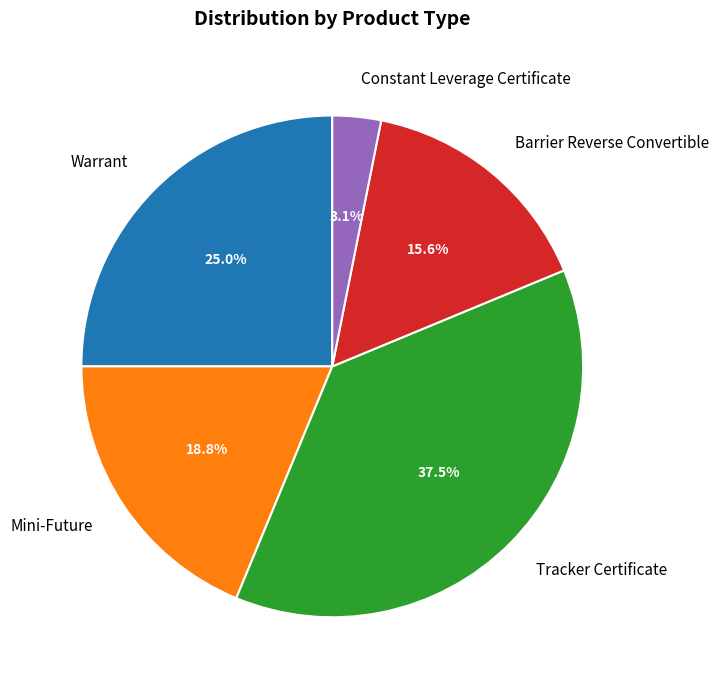

What percentage do Warrant and Tracker Certificate together represent?

62.5%